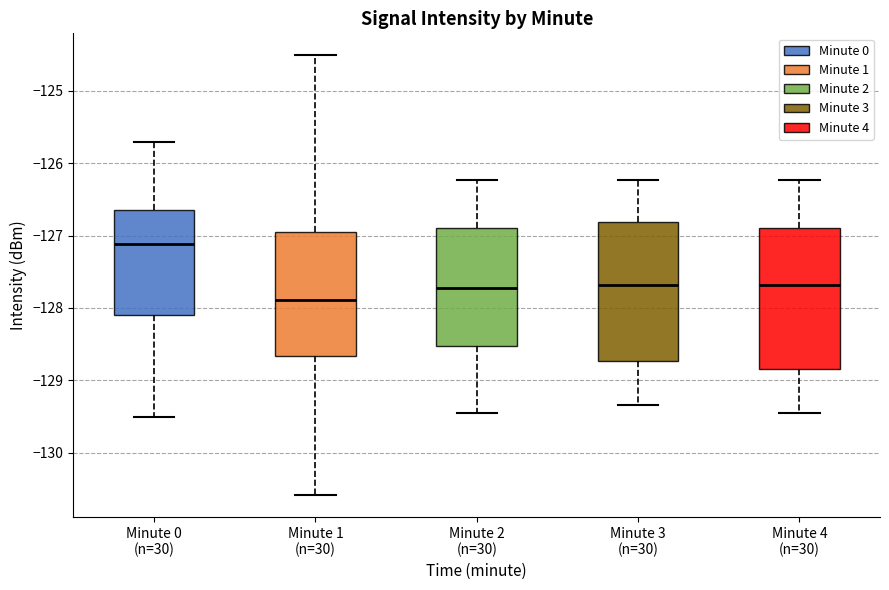

Reading left to right, transcribe this box plot: for each box, give where its median line is, the range the box spans, and where its two whiskers end, as read against the y-axis. The values are not printed on the chart, so give them approximately, as read against the axis.

Minute 0 (n=30): median -127.1, box -128.1 to -126.7, whiskers -129.5 to -125.7
Minute 1 (n=30): median -127.9, box -128.7 to -126.9, whiskers -130.6 to -124.5
Minute 2 (n=30): median -127.7, box -128.5 to -126.9, whiskers -129.5 to -126.2
Minute 3 (n=30): median -127.7, box -128.7 to -126.8, whiskers -129.3 to -126.2
Minute 4 (n=30): median -127.7, box -128.8 to -126.9, whiskers -129.5 to -126.2